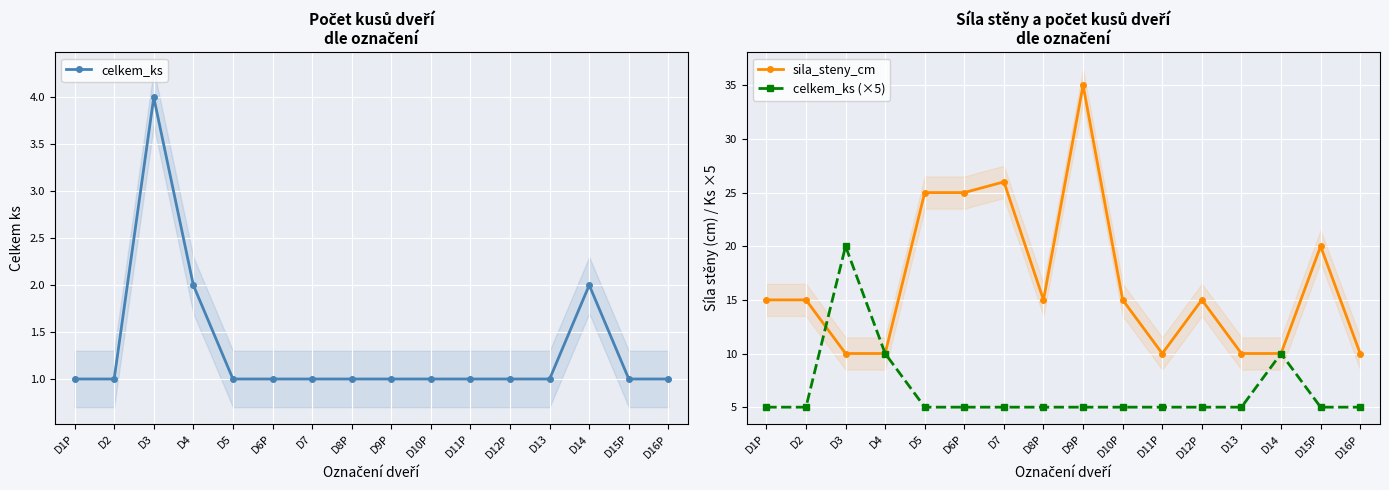

After their last crossing, which series has the higher values: celkem_ks (×5) or sila_steny_cm?

celkem_ks (×5)